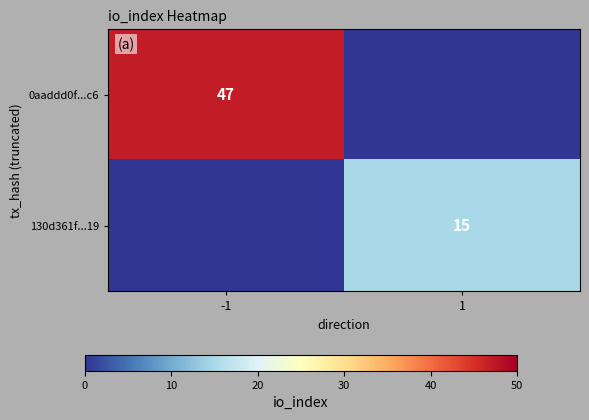

Is it true that 0aaddd0f...c6 equals 47 at -1?

True